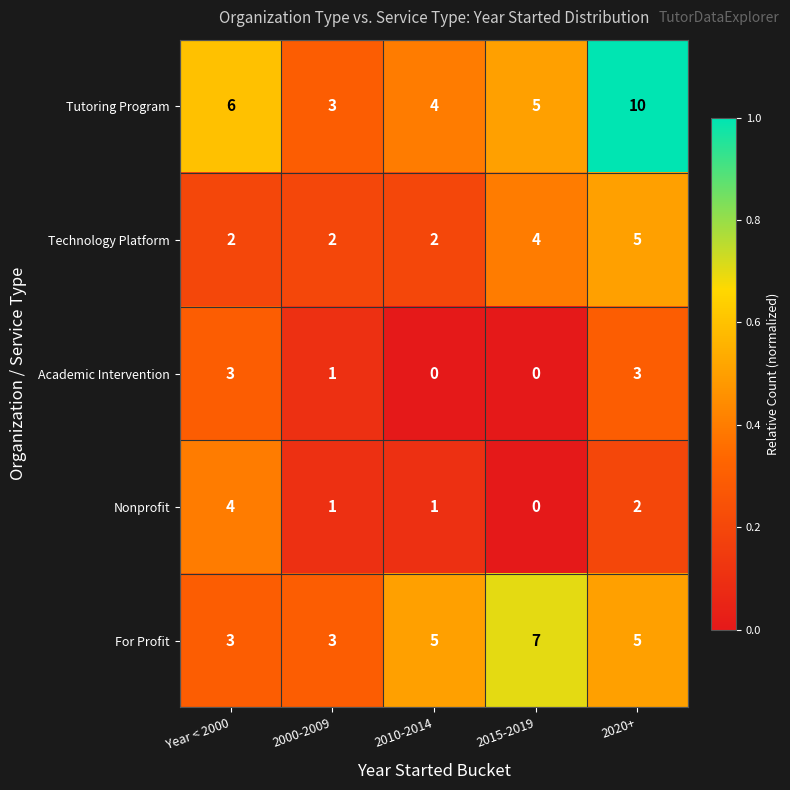

The value of Nonprofit at Year < 2000 is 4. True or false?

True